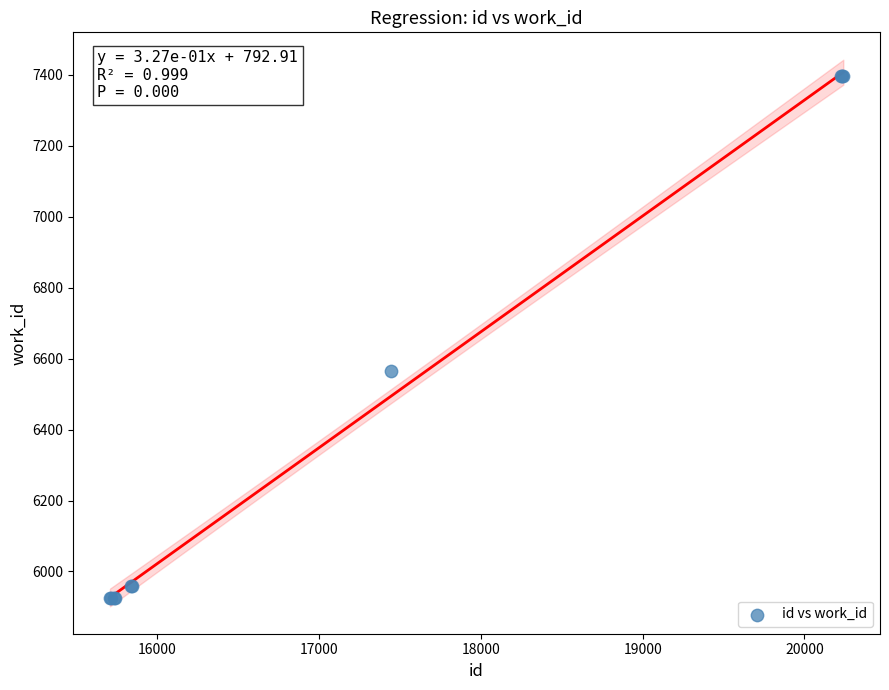

What Y value in the scatter plot is closest to 6660?

6566